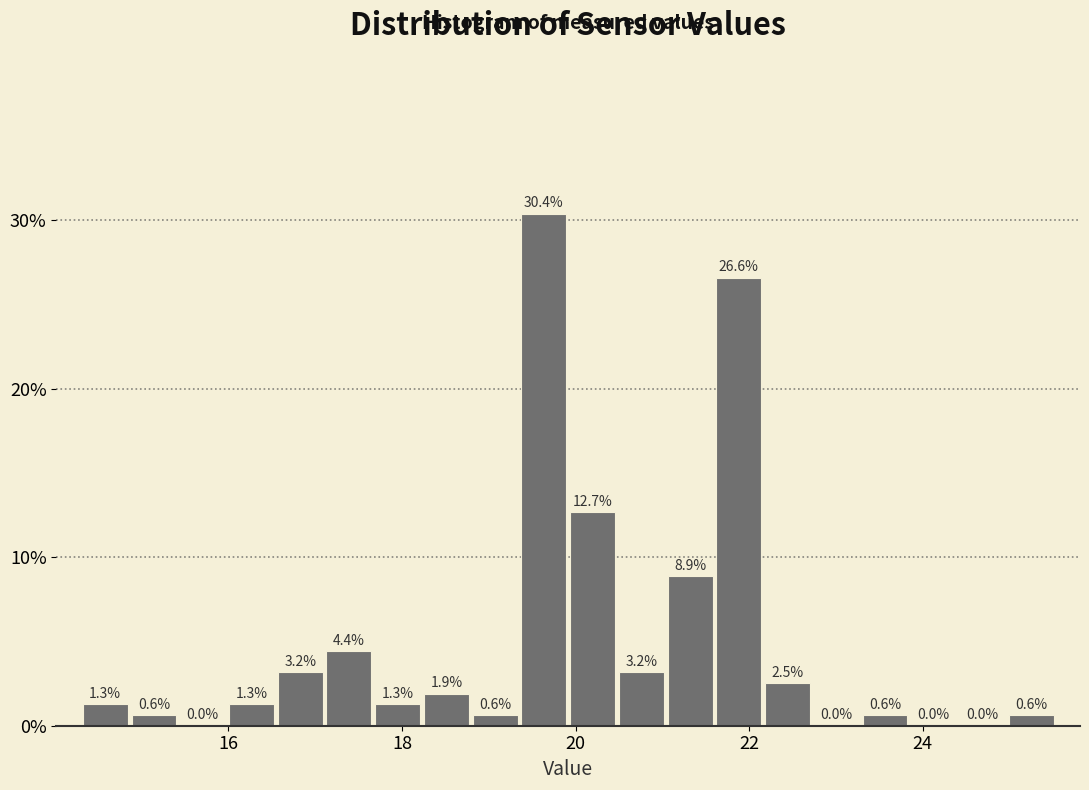

Read against the x-axis, roughly where is the centre of the tallest bar?

19.6